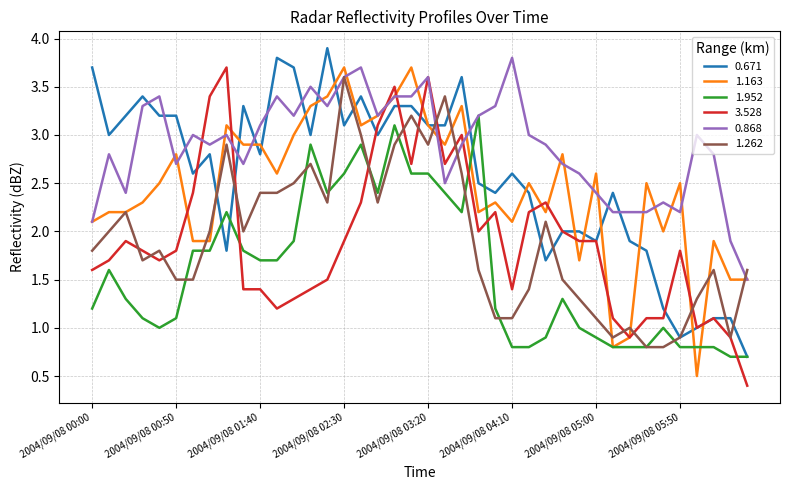

What is the difference between the second highest and second lowest values in the 3.528 series?

2.7